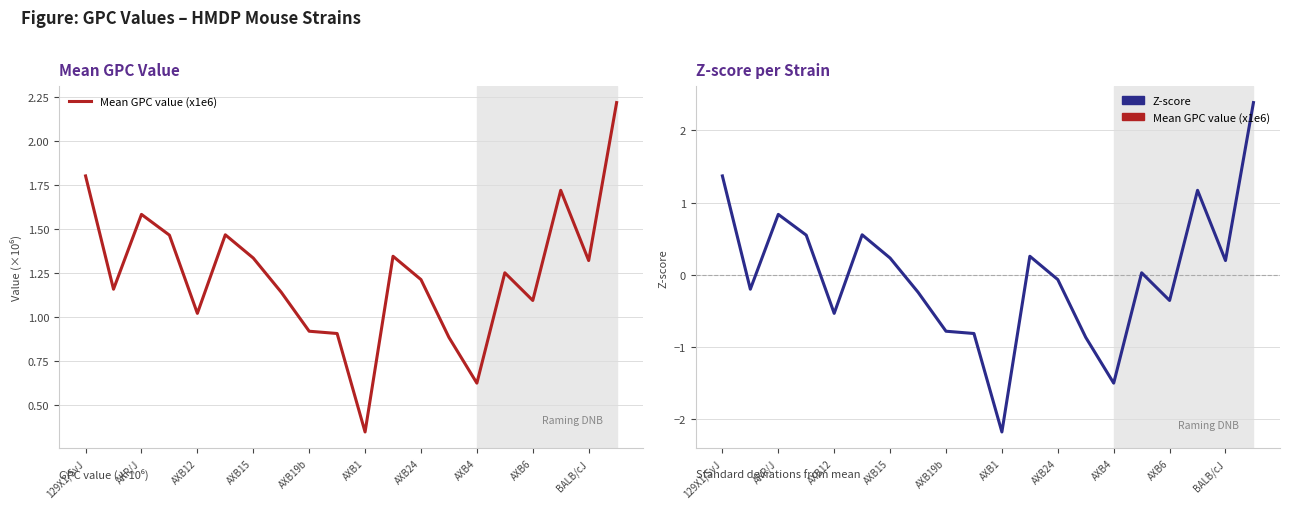

At which category is the sum across all series the highest?

19